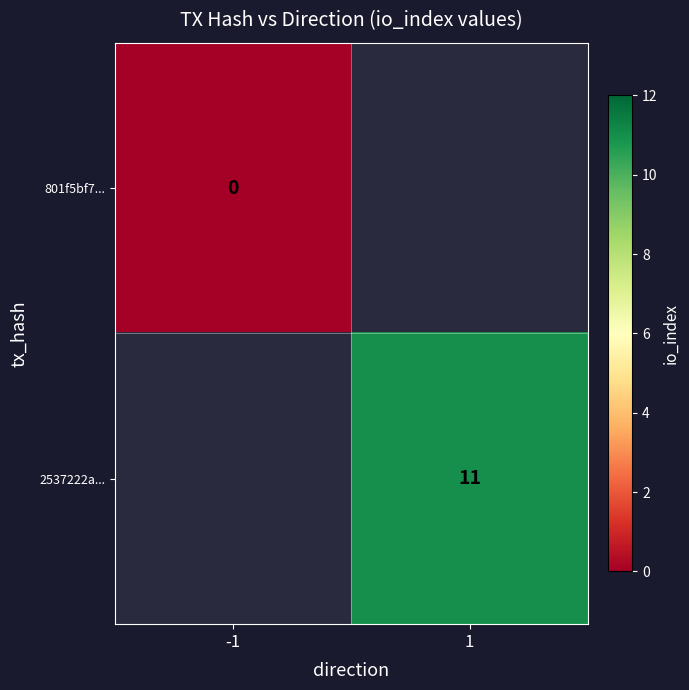

The value of 2537222a... at 1 is 15. True or false?

False